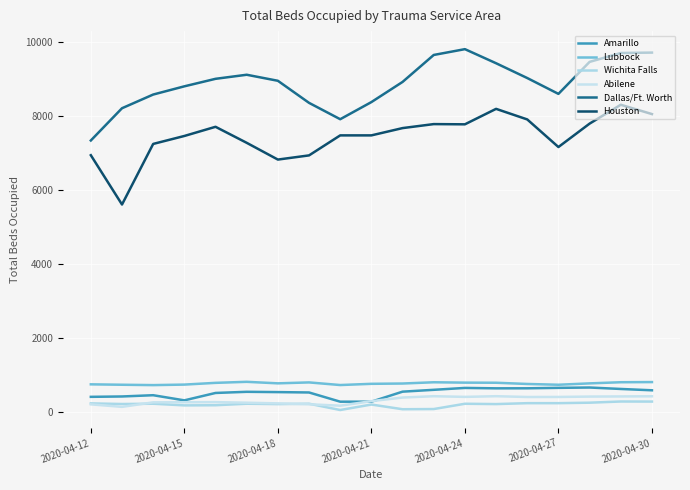

True or false: Dallas/Ft. Worth and Houston intersect in this chart.

False